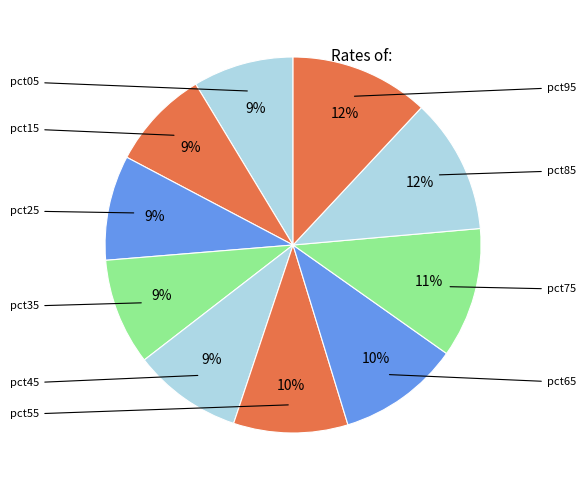

How many slices are in this pie chart?

10